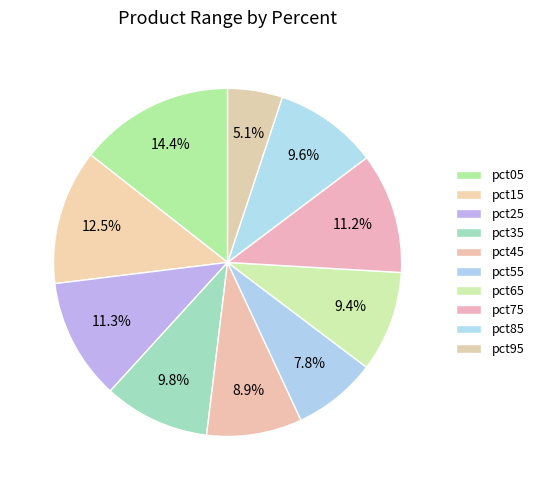

Rank the categories by value from highest to lowest.

pct05, pct15, pct25, pct75, pct35, pct85, pct65, pct45, pct55, pct95